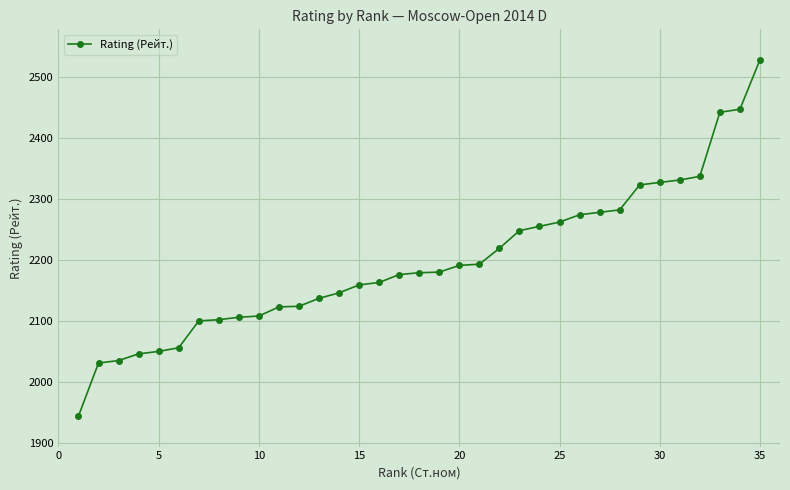

What is the average value?

2197